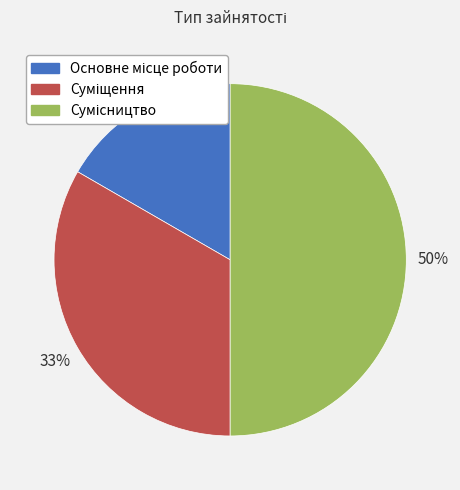

To the nearest percent, what is the difference between the largest and smallest slice percentages?

33%